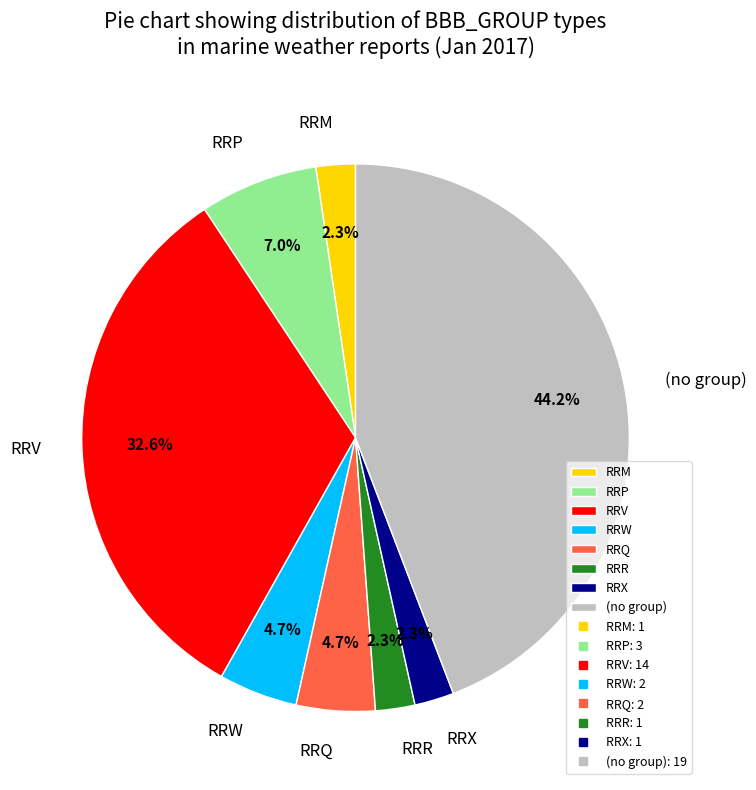

What is the ratio of the value at RRQ to the value at RRW?

1.0